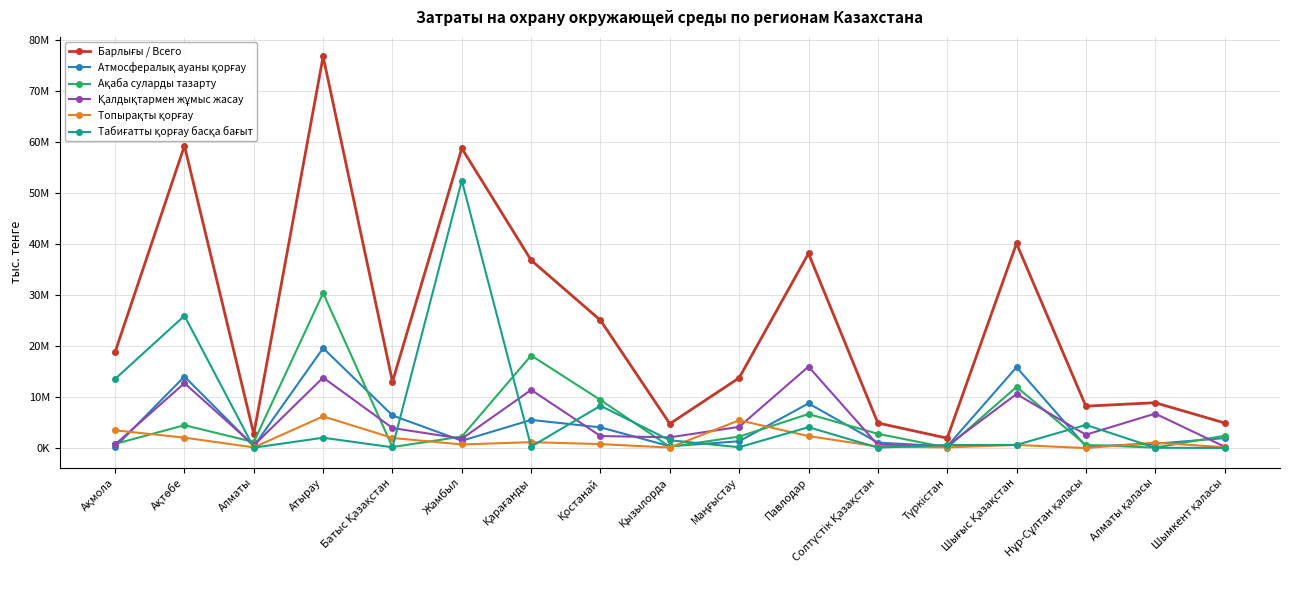

At which category is the sum across all series the highest?

Атырау